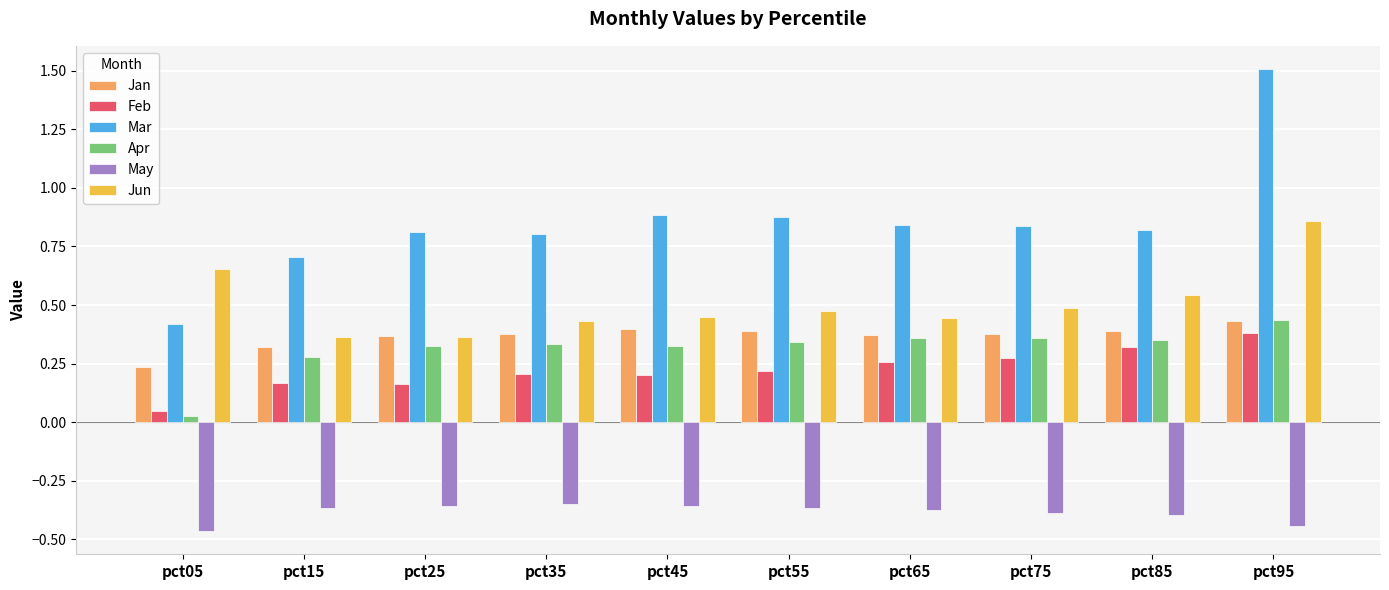

Count the number of categories in the chart.

10